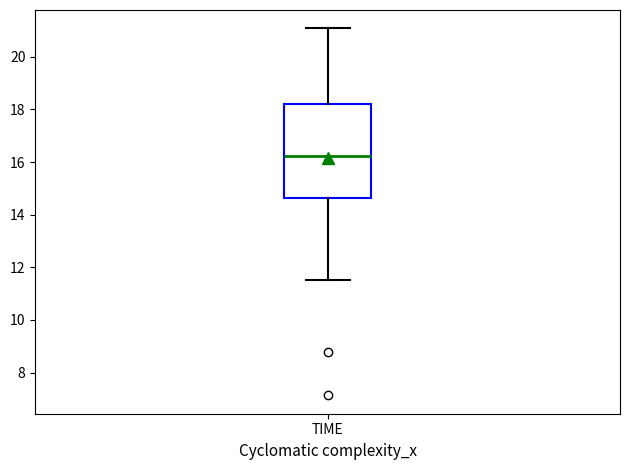

Where does the upper whisker of the box for TIME end on the y-axis? The values are not printed on the chart, so give them approximately, as read against the axis.

21.0